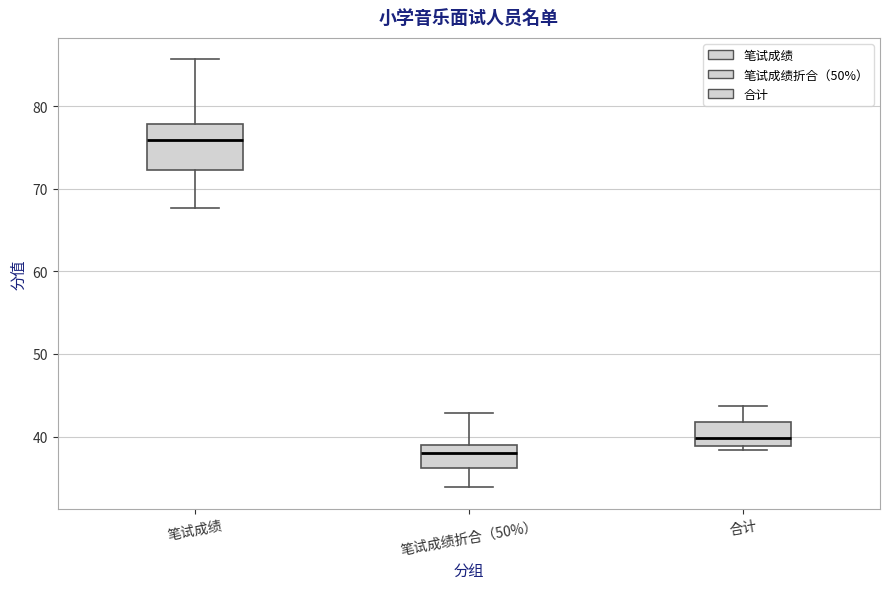

Reading left to right, transcribe this box plot: for each box, give where its median line is, the range the box spans, and where its two whiskers end, as read against the y-axis. The values are not printed on the chart, so give them approximately, as read against the axis.

笔试成绩: median 76, box 72 to 78, whiskers 68 to 86
笔试成绩折合（50%）: median 38, box 36 to 39, whiskers 34 to 43
合计: median 40, box 39 to 42, whiskers 38 to 44